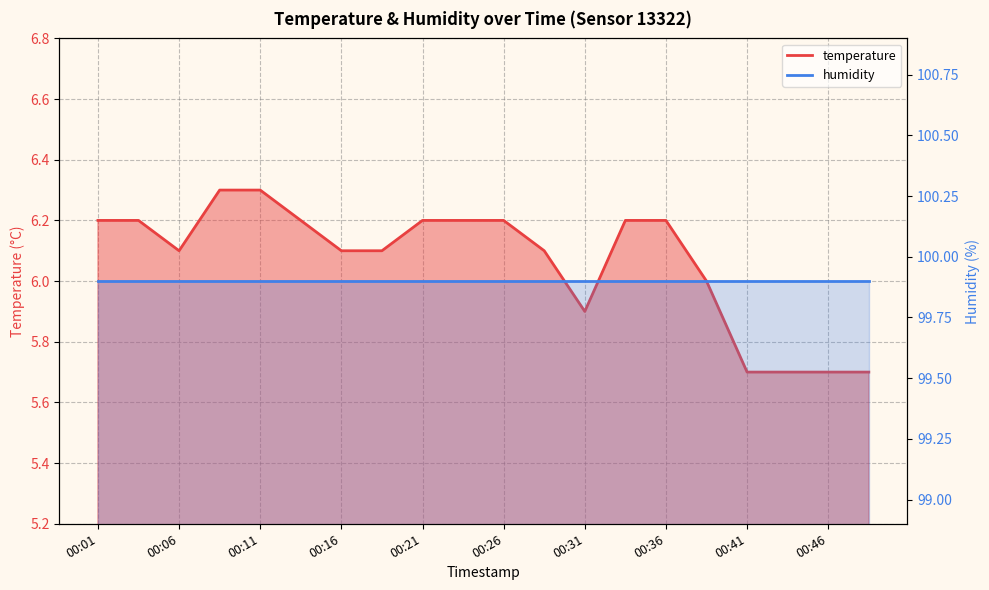

What is the value of the 8th point from the left?

6.1